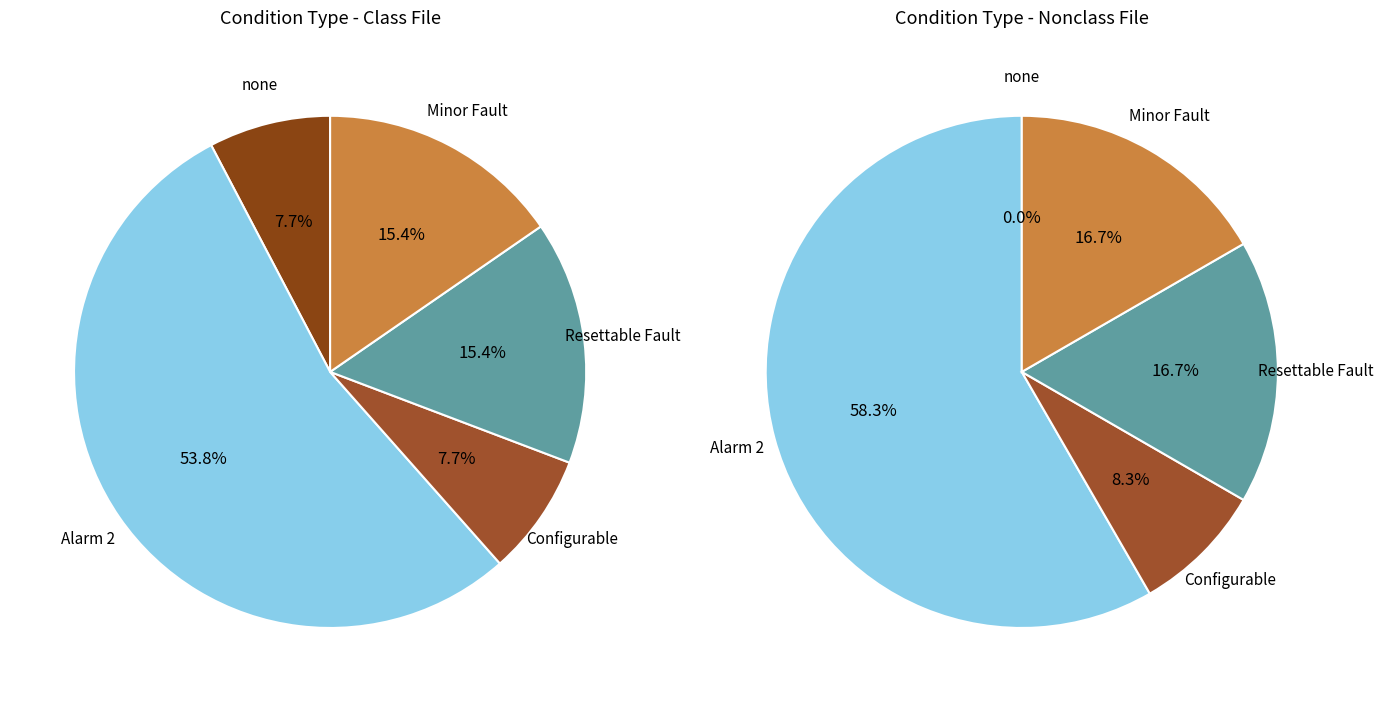

Rank the categories by value from highest to lowest.

Alarm 2, Resettable Fault, Minor Fault, none, Configurable